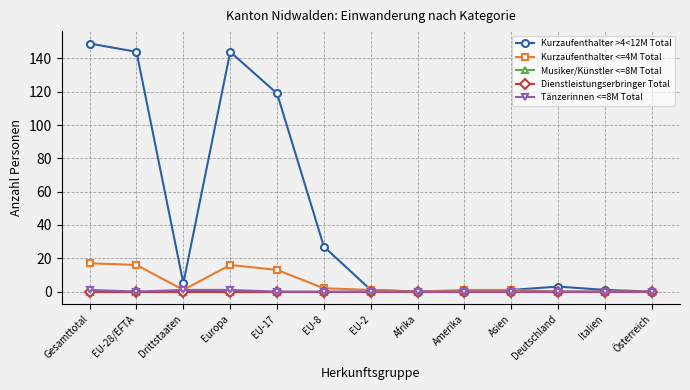

Between Gesamttotal and EU-8, which series saw the biggest shift?

Kurzaufenthalter >4<12M Total